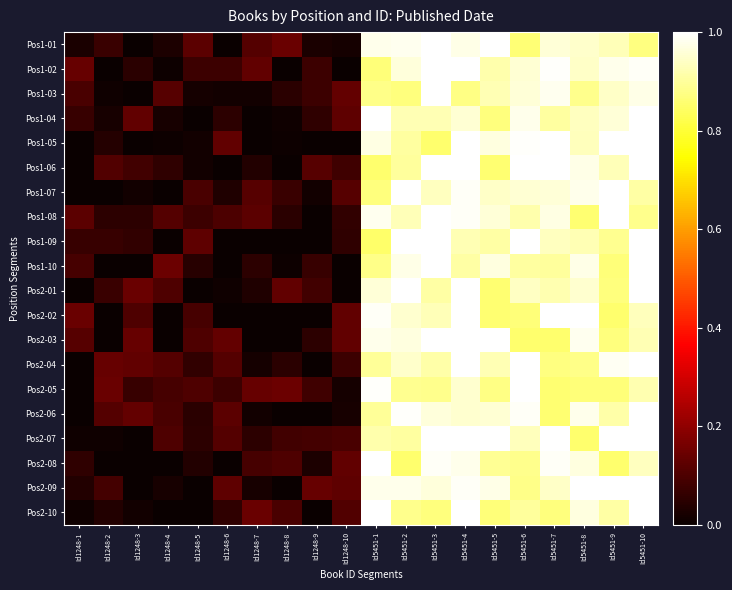

Which label corresponds to the smallest value in the chart?

Id1248-3